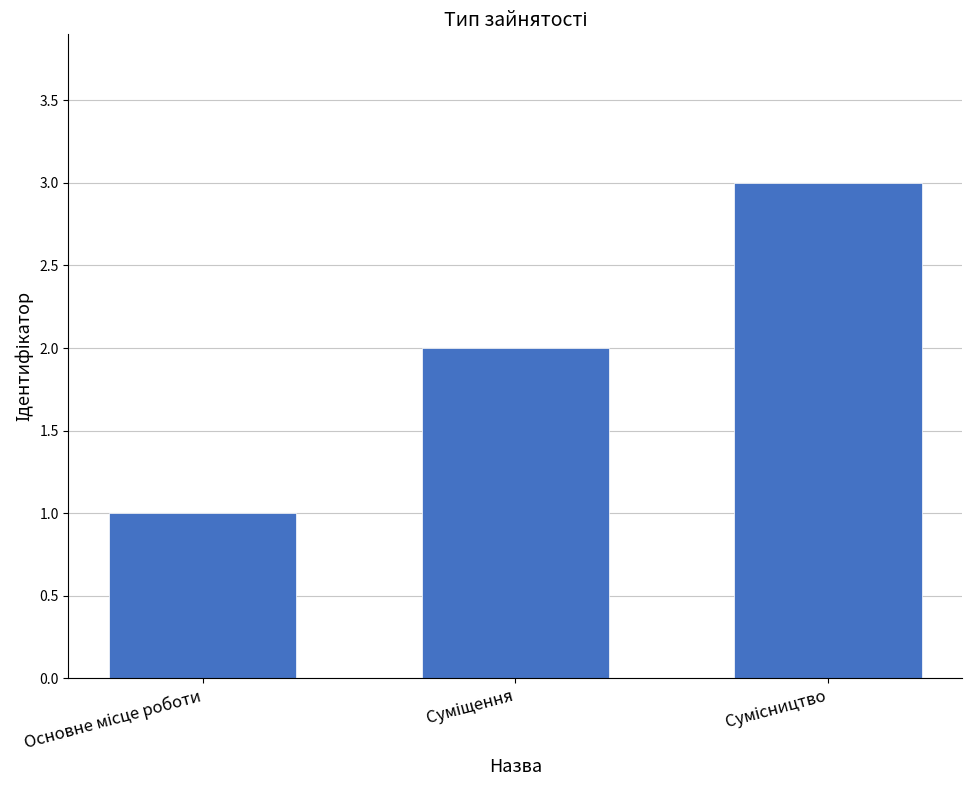

What is the maximum value shown in the chart?

3